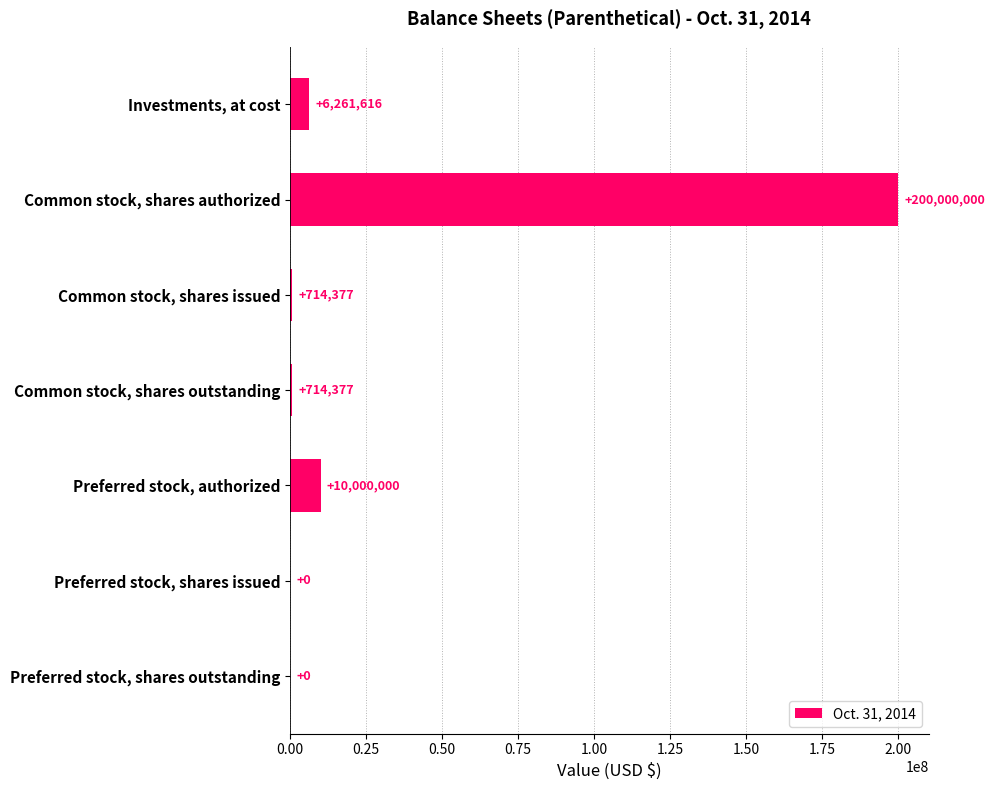

Between Preferred stock, shares issued and Common stock, shares authorized, which is larger?

Common stock, shares authorized